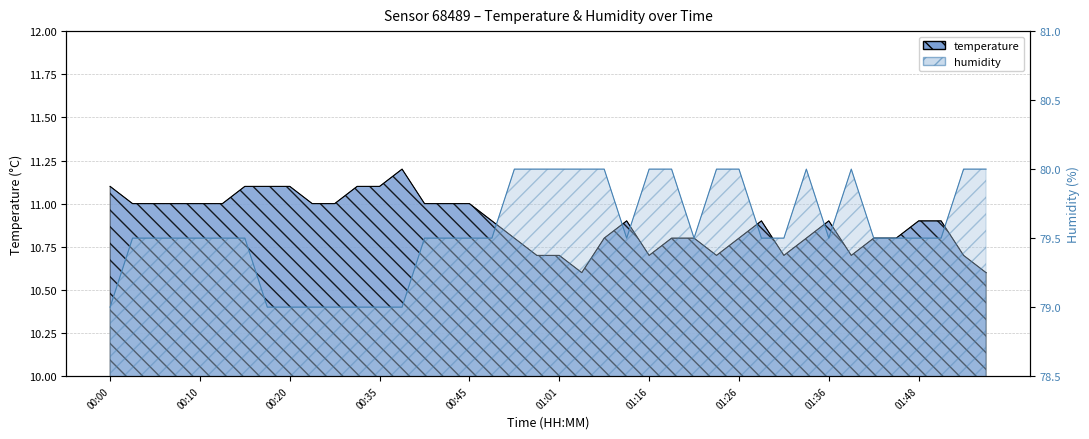

What is the difference between the maximum and minimum values in the humidity series?

1.0